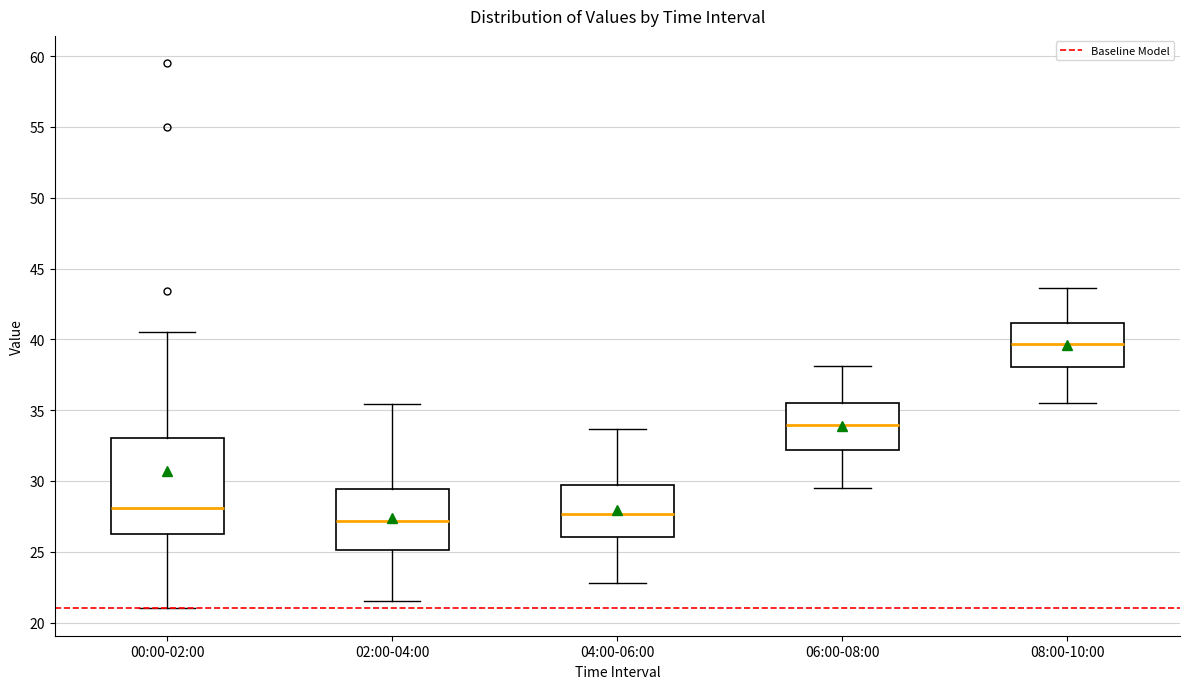

Reading left to right, transcribe this box plot: for each box, give where its median line is, the range the box spans, and where its two whiskers end, as read against the y-axis. The values are not printed on the chart, so give them approximately, as read against the axis.

00:00-02:00: median 28.0, box 26.5 to 33.0, whiskers 21.0 to 40.5
02:00-04:00: median 27.0, box 25.0 to 29.5, whiskers 21.5 to 35.5
04:00-06:00: median 27.5, box 26.0 to 29.5, whiskers 23.0 to 33.5
06:00-08:00: median 34.0, box 32.0 to 35.5, whiskers 29.5 to 38.0
08:00-10:00: median 39.5, box 38.0 to 41.0, whiskers 35.5 to 43.5